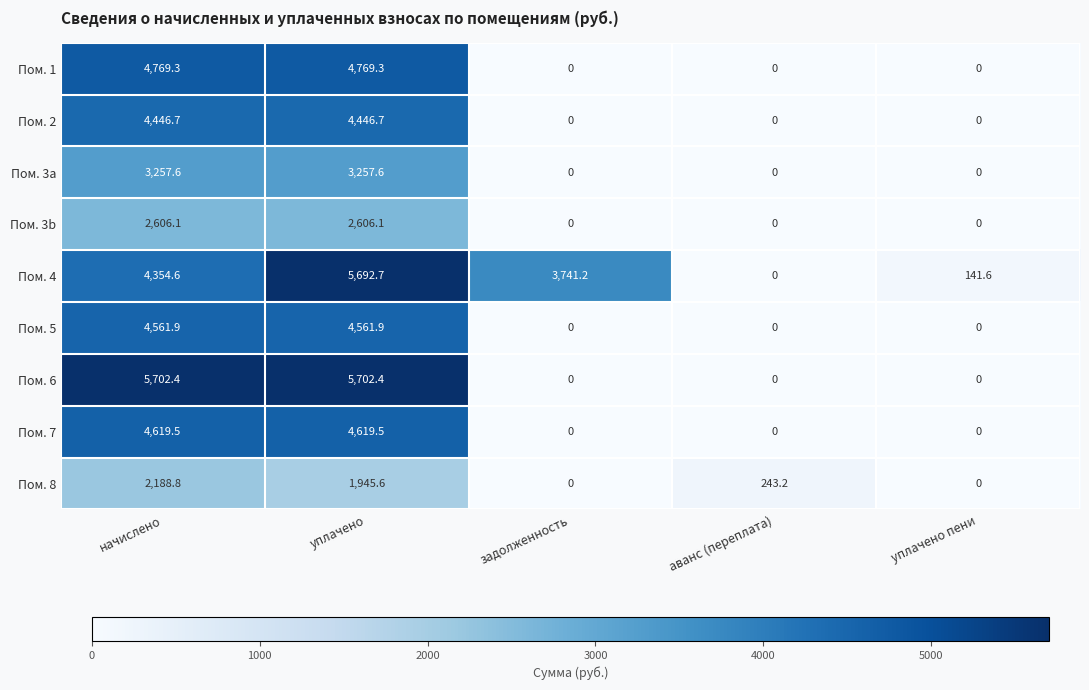

Which series has the largest range (max minus min)?

Пом. 6